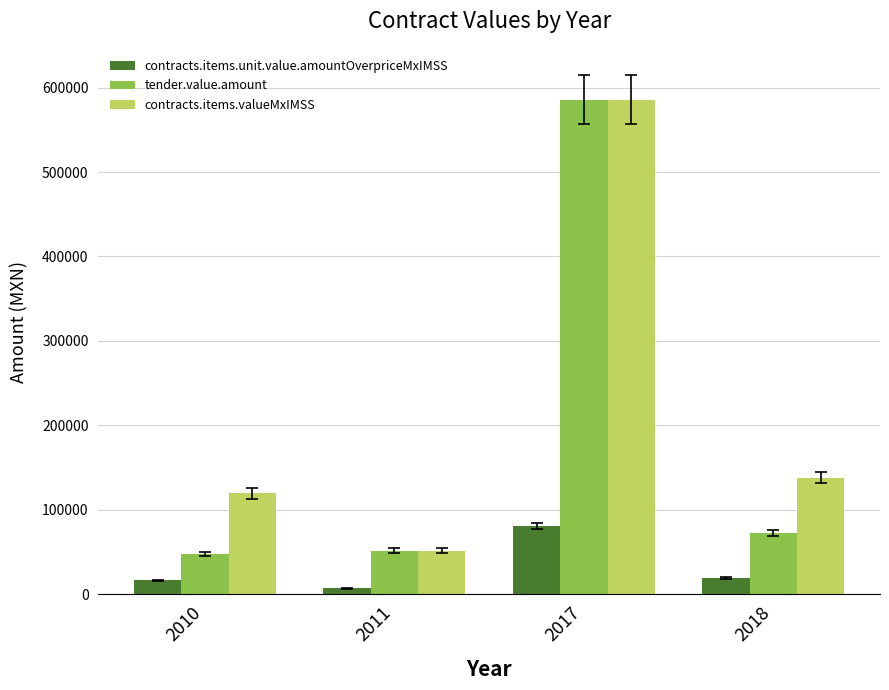

What is the total value across all series at 2011?

110707.2